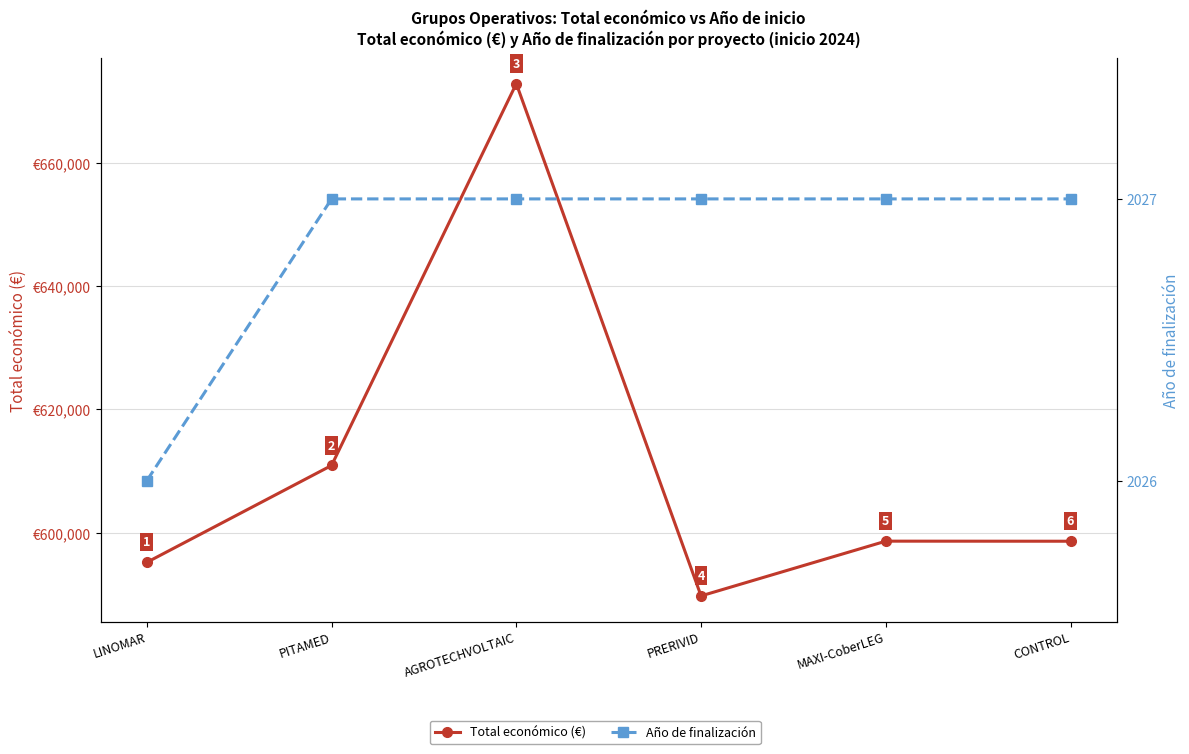

True or false: Total económico (€) and Año de finalización intersect in this chart.

False